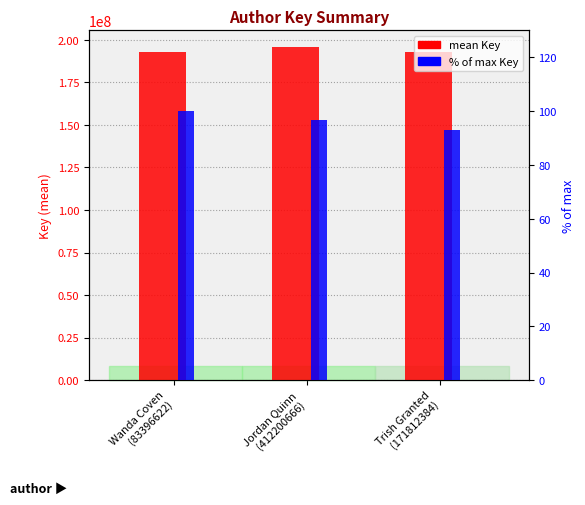

What is the value of the % of max Key bar at the 2nd from the left?

96.8